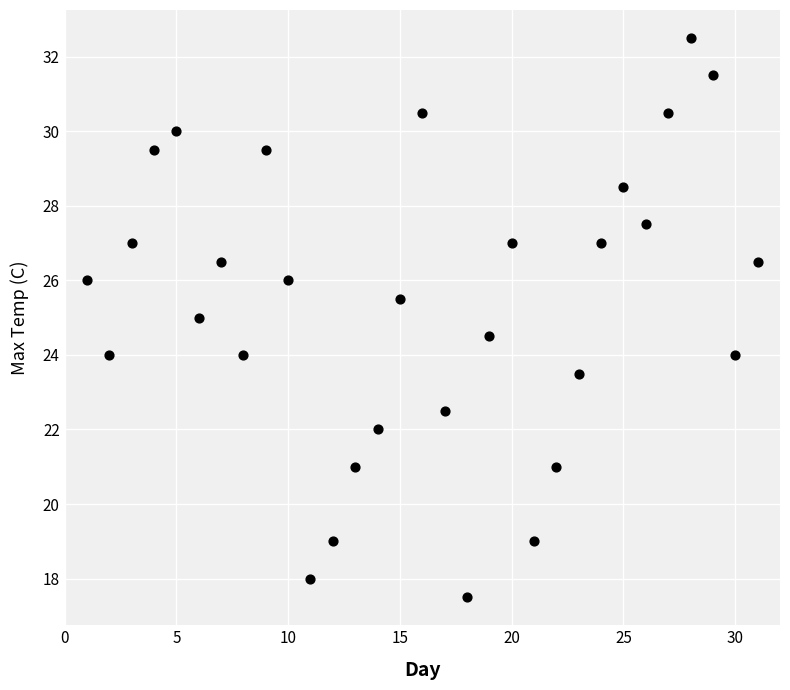

What is the range of Y values (max minus min)?

15.0